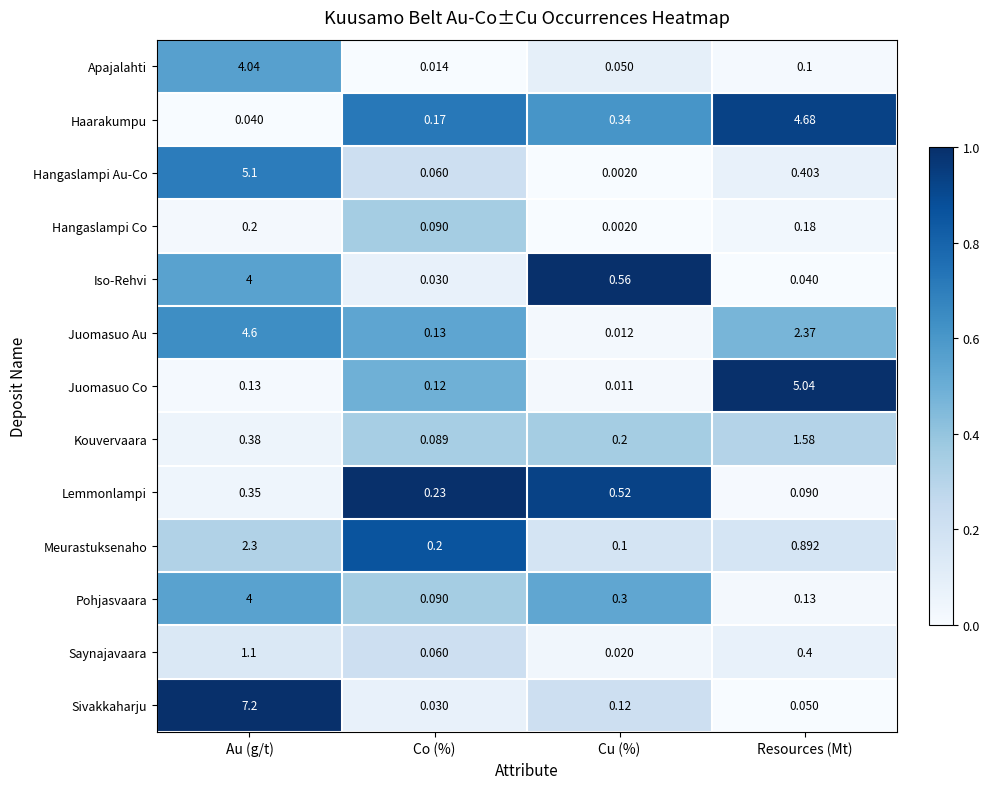

Which category has the lowest value in the Sivakkaharju series?

Co (%)